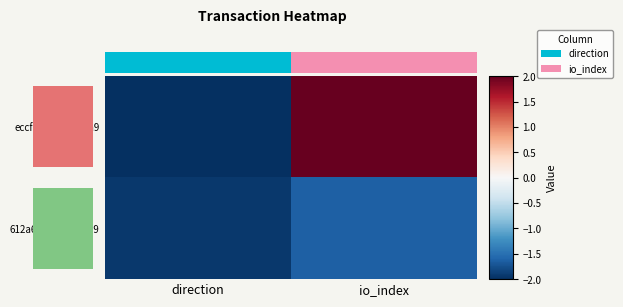

What is the sum of all 612a6bf3...cfd9f4b9 values?

-3.6